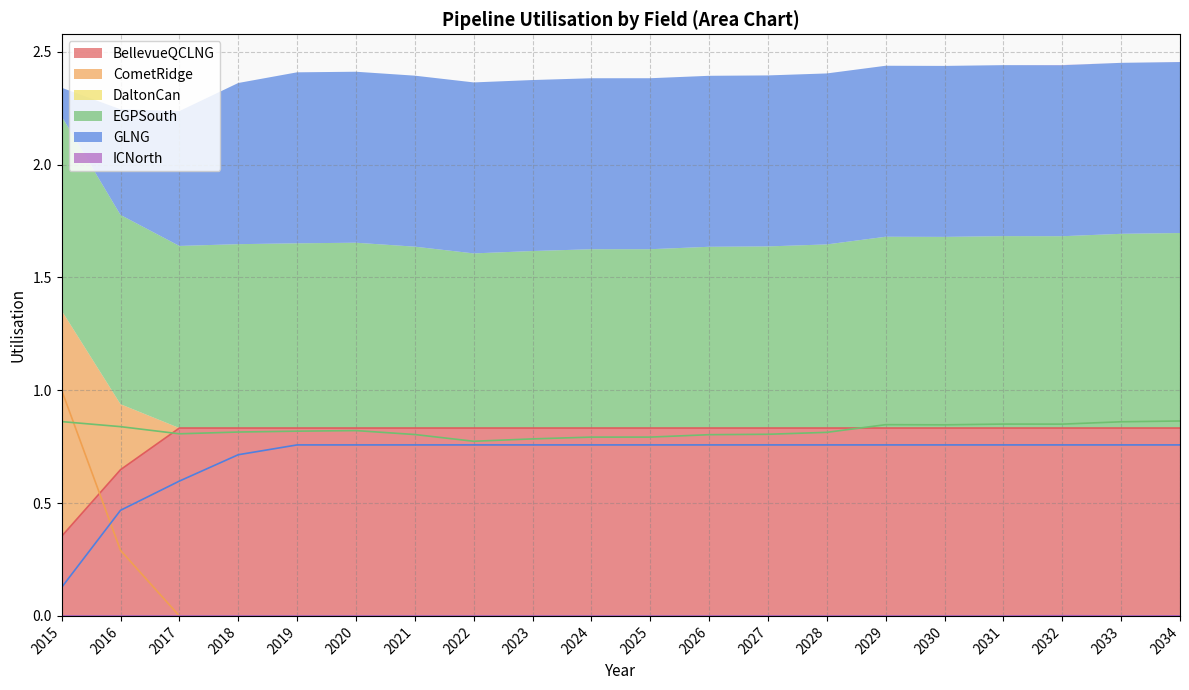

At how many categories does at least one series exceed 0?

20